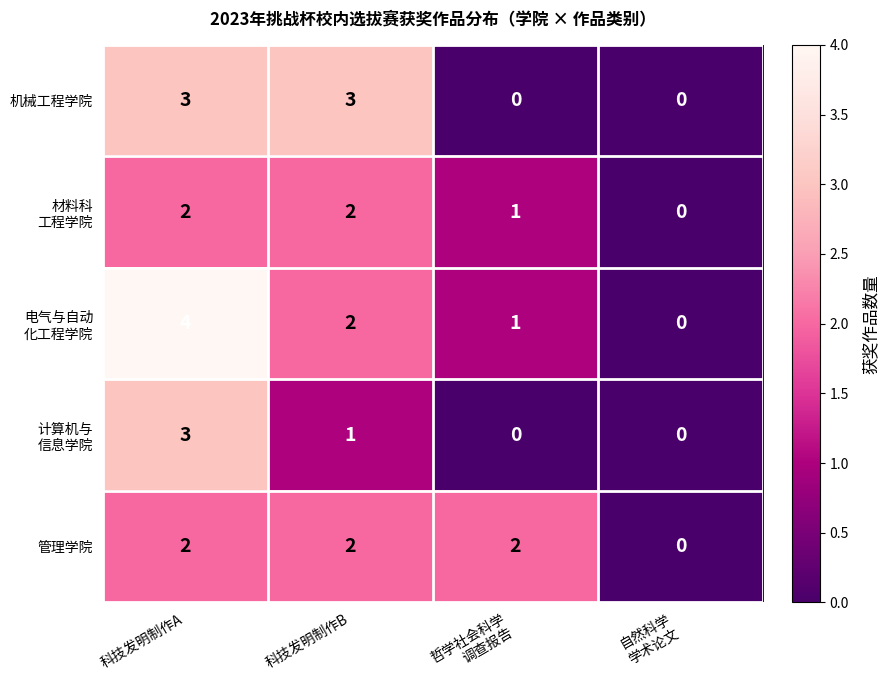

What is the spread (max minus min) of values at 哲学社会科学
调查报告?

2